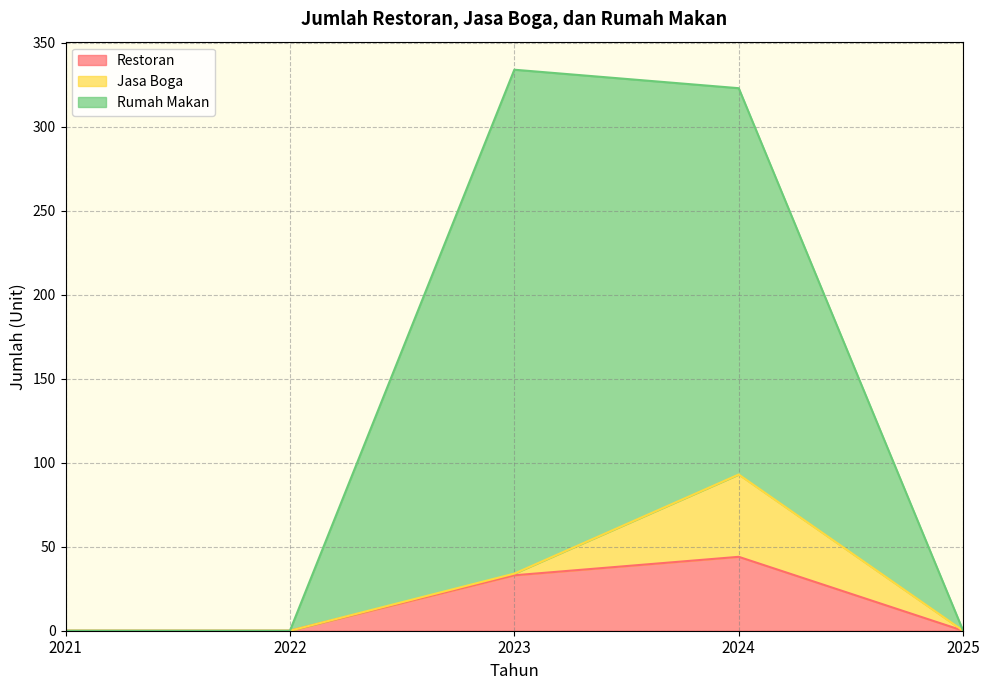

True or false: Restoran has a value of 0 at 2021.

True